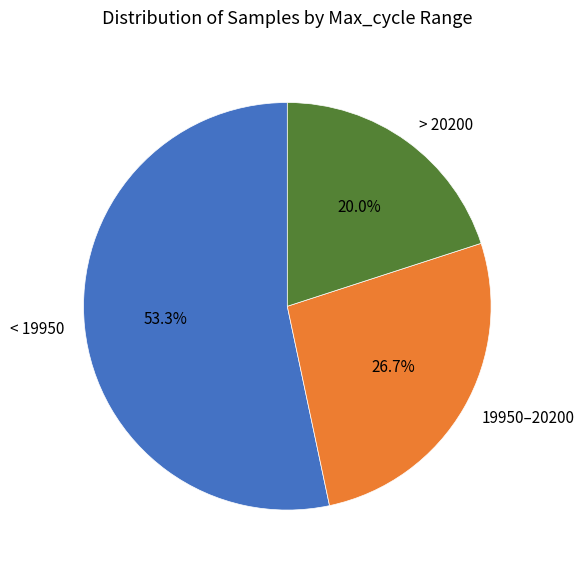

Rank the categories by value from lowest to highest.

> 20200, 19950–20200, < 19950